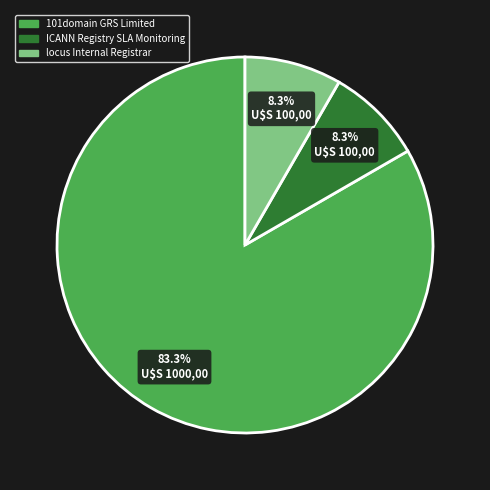

Is 101domain GRS Limited the majority of the pie?

Yes